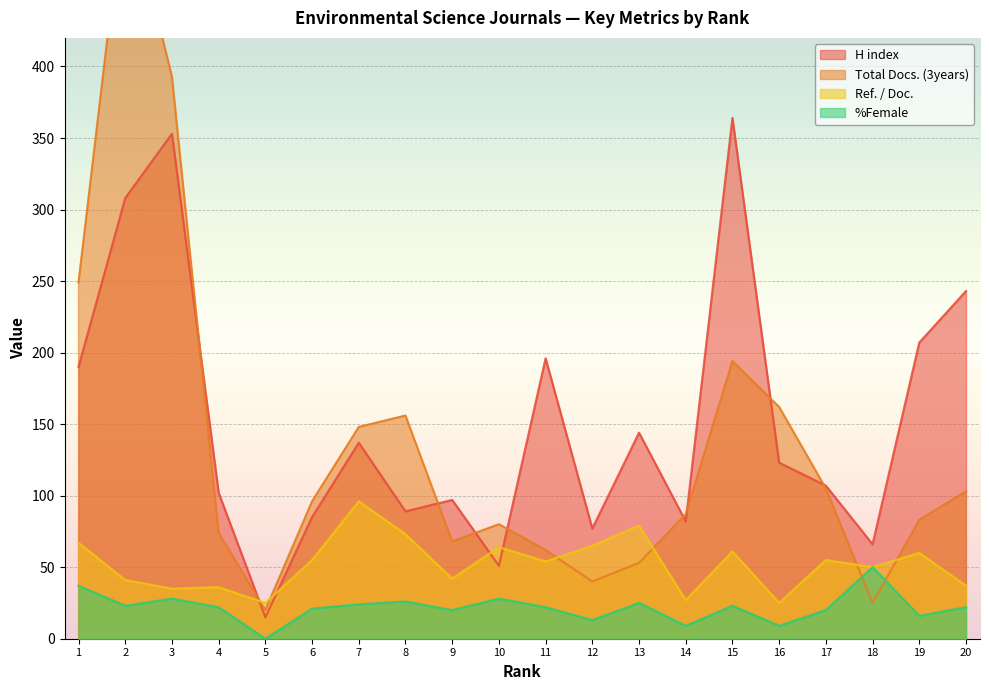

At how many categories does at least one series exceed 203?

6